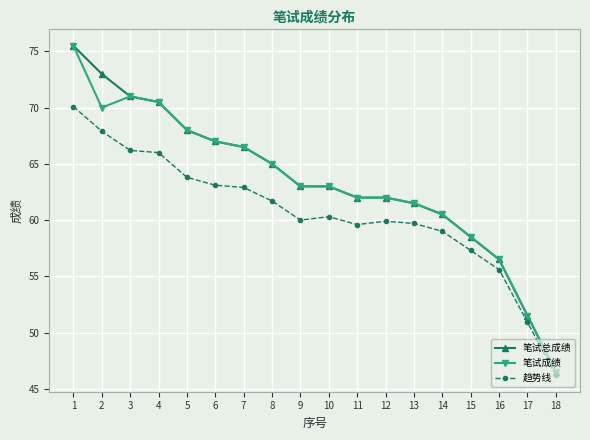

Which category has the highest value across all series?

1